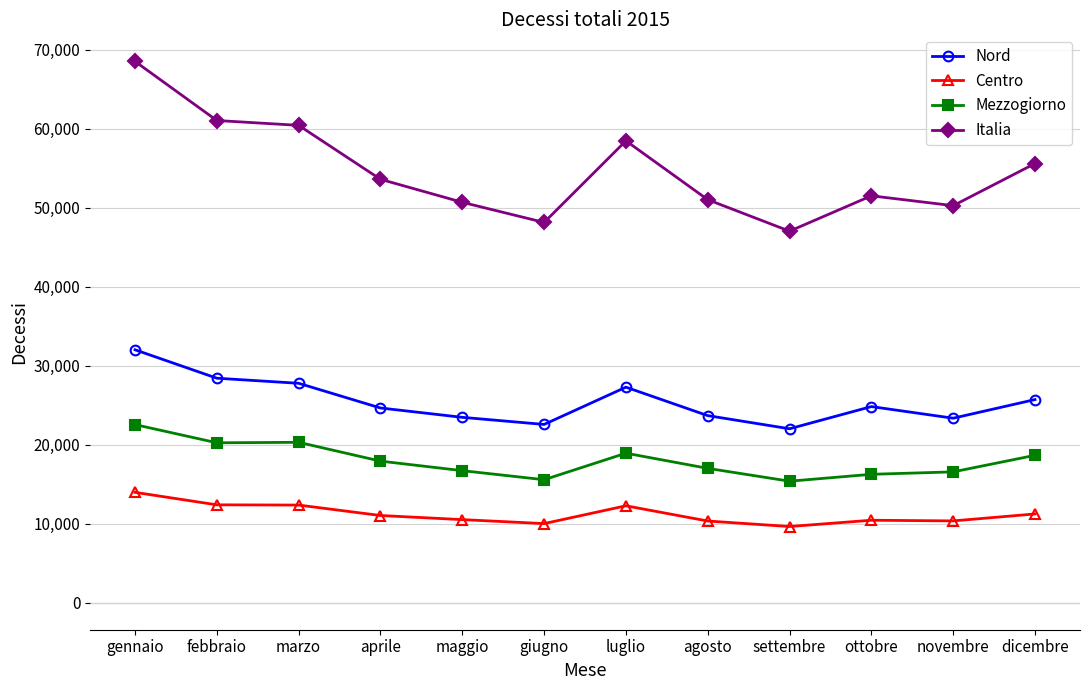

What is the value of the Mezzogiorno point at the 4th from the left?

17916